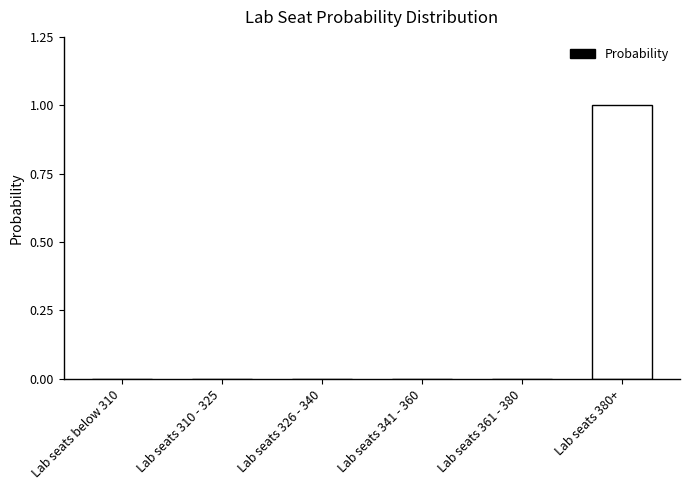

Is it true that the value at Lab seats 341 - 360 is 0?

True